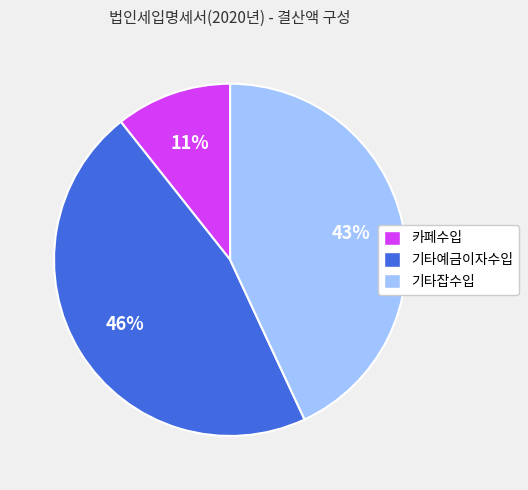

Is it true that 기타예금이자수입 is 46% of the pie?

True